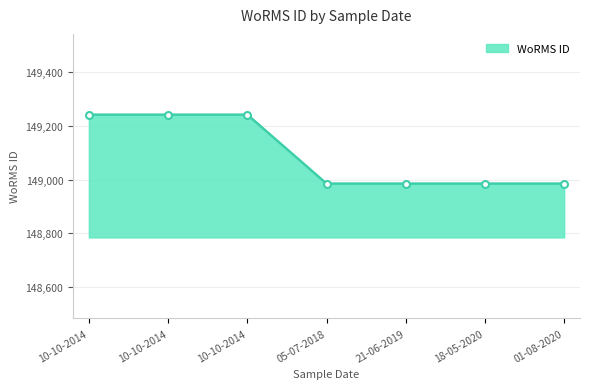

At which category does the chart reach its minimum across all series?

05-07-2018